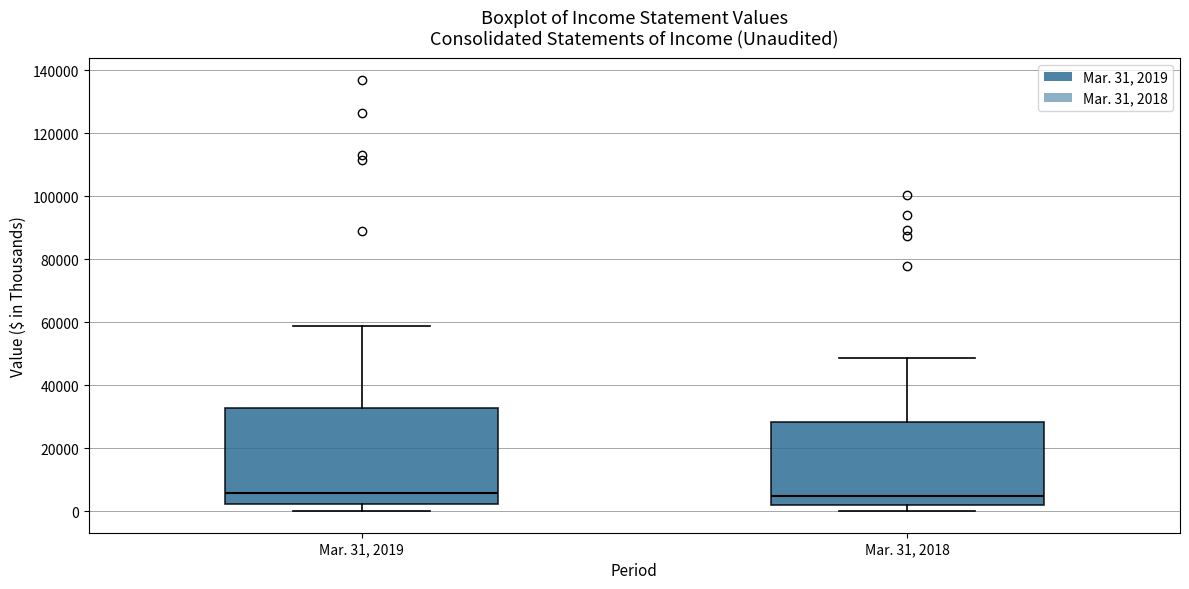

Reading left to right, read every box against the y-axis: the position of its median line, the range the box covers, and the ends of its whiskers. The values are not printed on the chart, so give them approximately, as read against the axis.

Mar. 31, 2019: median 6000, box 2000 to 32000, whiskers 0 to 58000
Mar. 31, 2018: median 4000, box 2000 to 28000, whiskers 0 to 48000